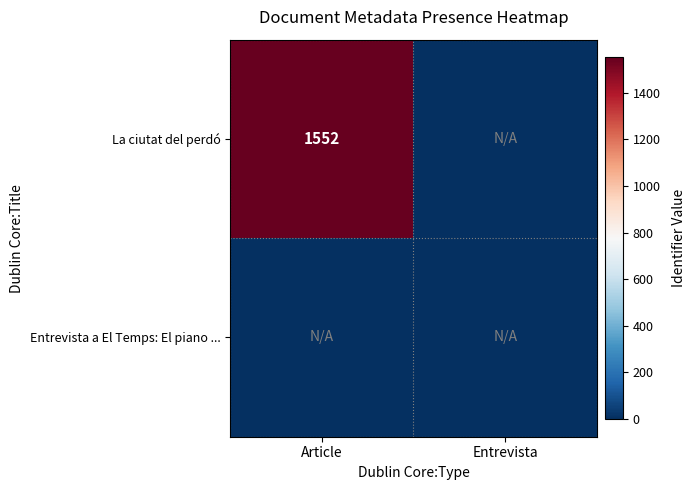

True or false: La ciutat del perdó has a value of 1552 at Article.

True